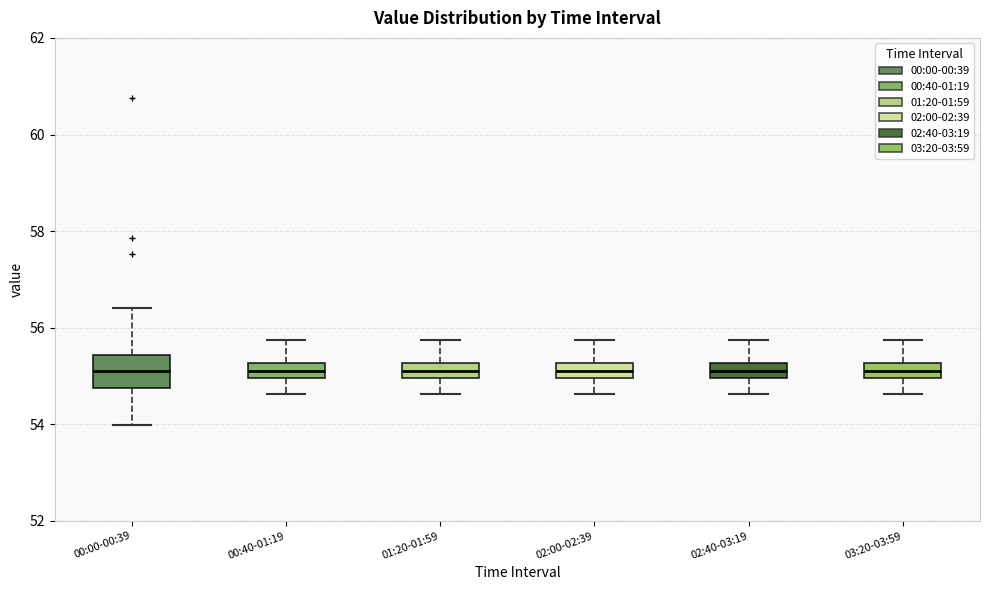

Reading left to right, read every box against the y-axis: the position of its median line, the range the box covers, and the ends of its whiskers. The values are not printed on the chart, so give them approximately, as read against the axis.

00:00-00:39: median 55.2, box 54.8 to 55.4, whiskers 54.0 to 56.4
00:40-01:19: median 55.2 (inside the box), box 55.0 to 55.2, whiskers 54.6 to 55.8
01:20-01:59: median 55.2 (inside the box), box 55.0 to 55.2, whiskers 54.6 to 55.8
02:00-02:39: median 55.2 (inside the box), box 55.0 to 55.2, whiskers 54.6 to 55.8
02:40-03:19: median 55.2 (inside the box), box 55.0 to 55.2, whiskers 54.6 to 55.8
03:20-03:59: median 55.2 (inside the box), box 55.0 to 55.2, whiskers 54.6 to 55.8